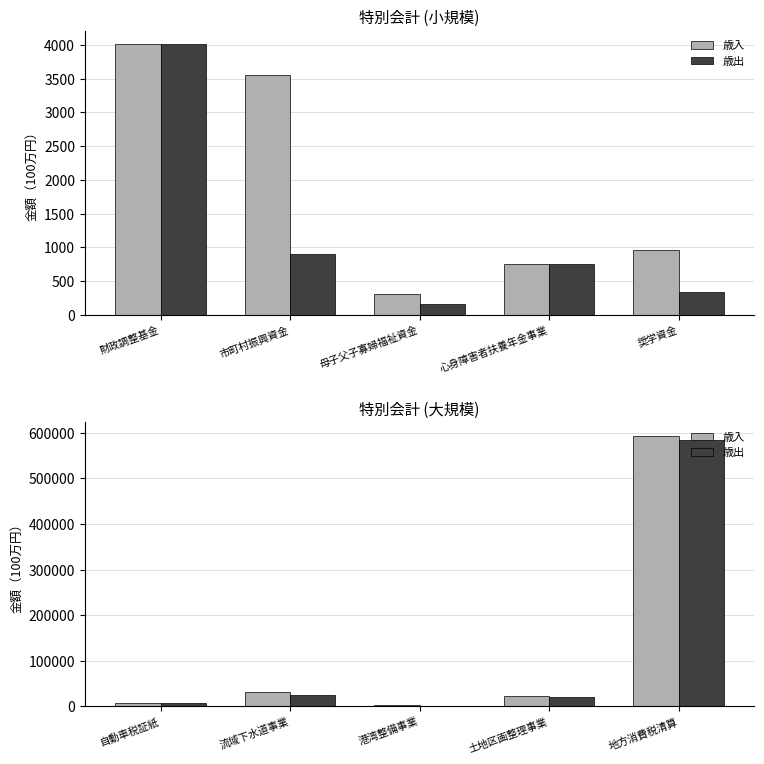

How many categories are shown in the chart?

5